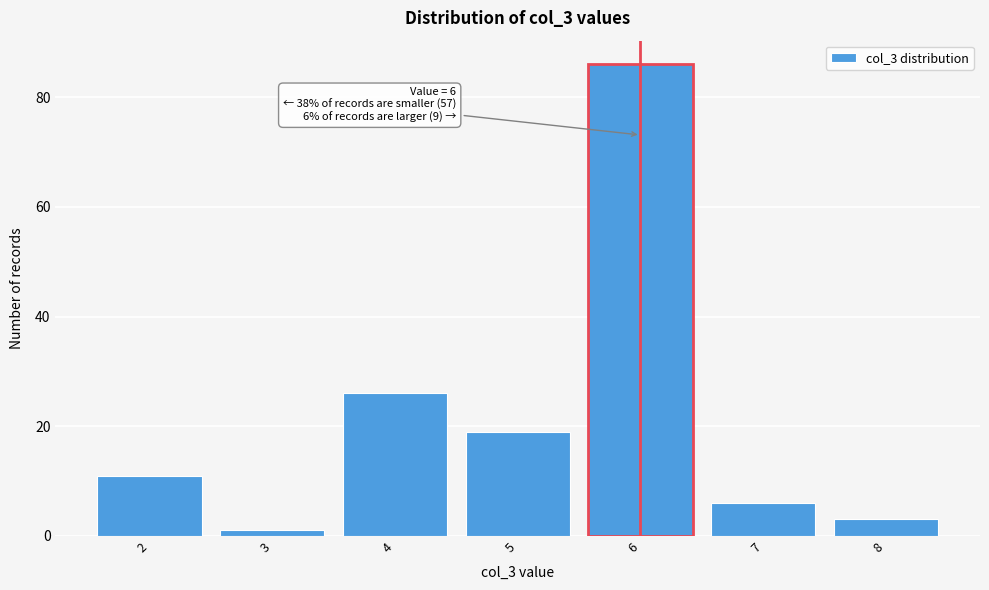

Reading left to right, extract all data points from this chart.

2=11	3=1	4=26	5=19	6=86	7=6	8=3